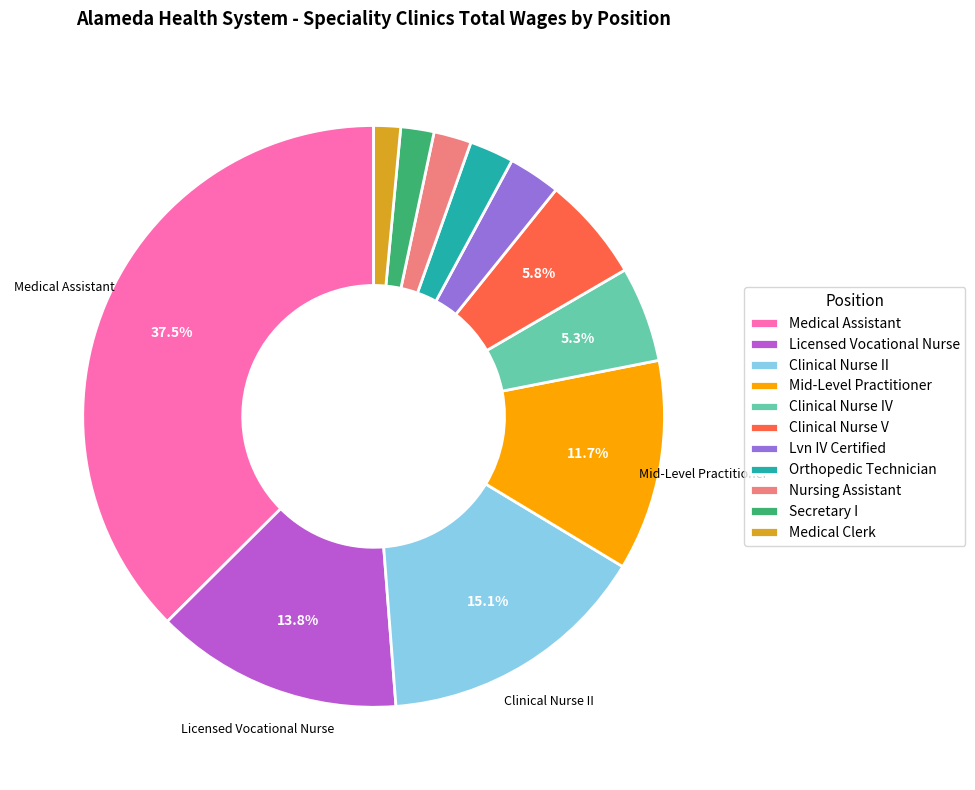

Between Medical Clerk and Mid-Level Practitioner, which is larger?

Mid-Level Practitioner